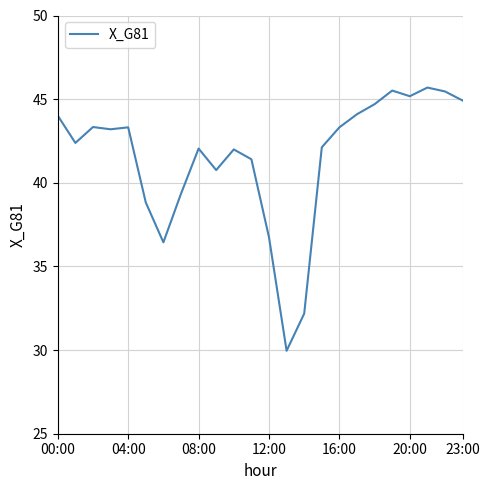

What is the difference between the maximum and minimum values?

15.7